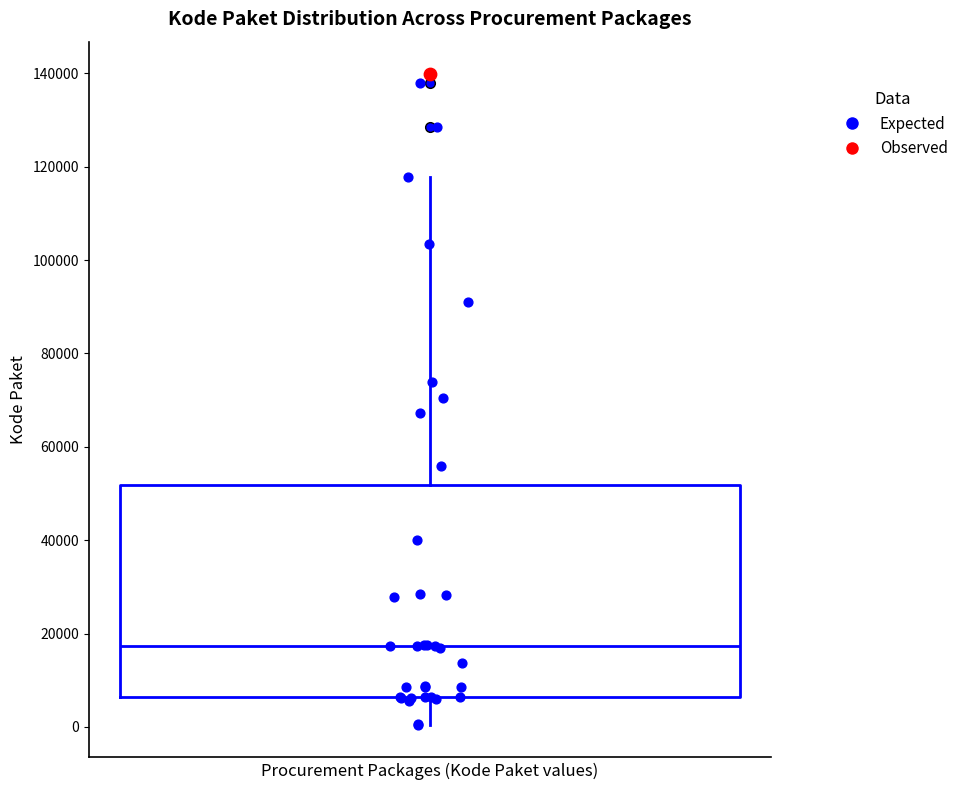

Transcribe this box plot: give where the median line is, the range the box spans, and where the two whiskers end, as read against the y-axis. The values are not printed on the chart, so give them approximately, as read against the axis.

median 18000, box 6000 to 52000, whiskers 0 to 118000